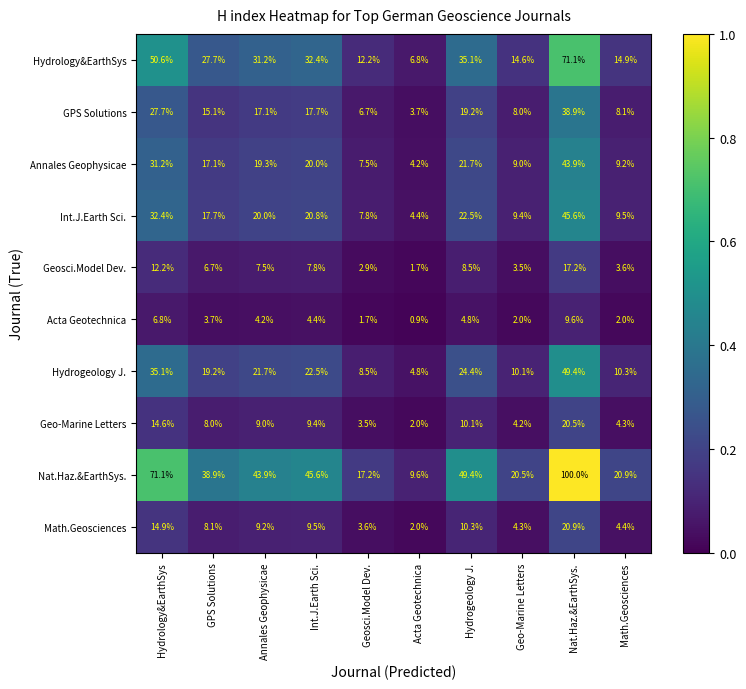

Which series has the largest total across all categories?

Nat.Haz.&EarthSys.